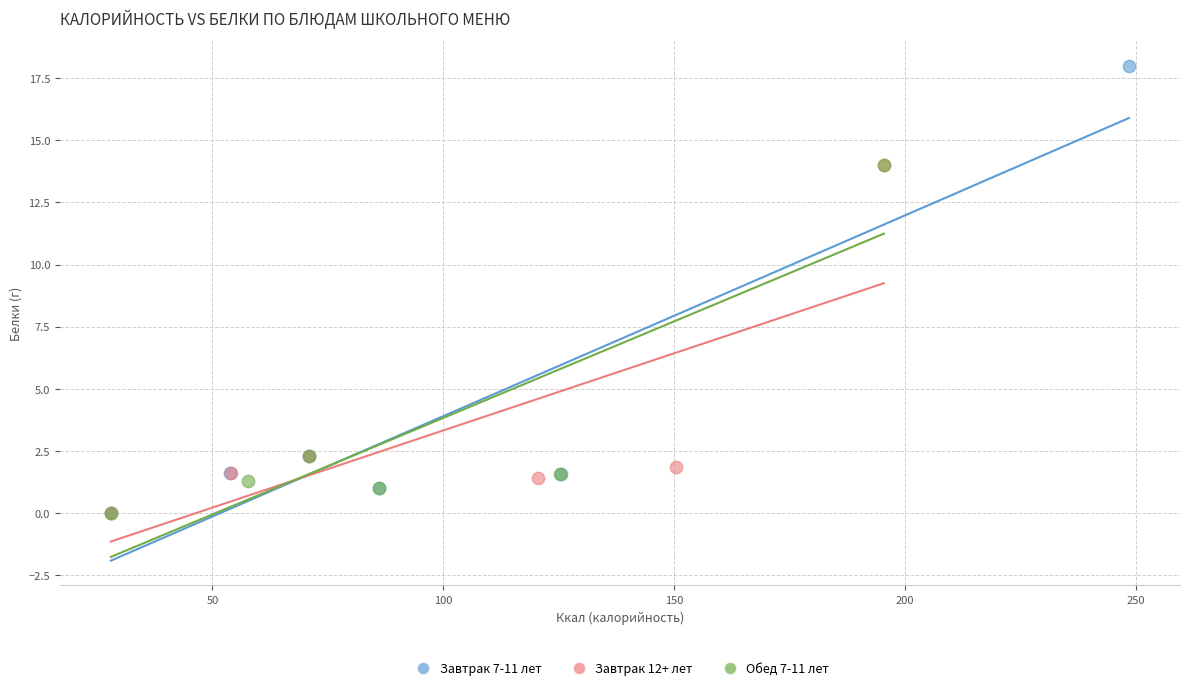

Which series has the widest spread of Y values?

Завтрак 7-11 лет